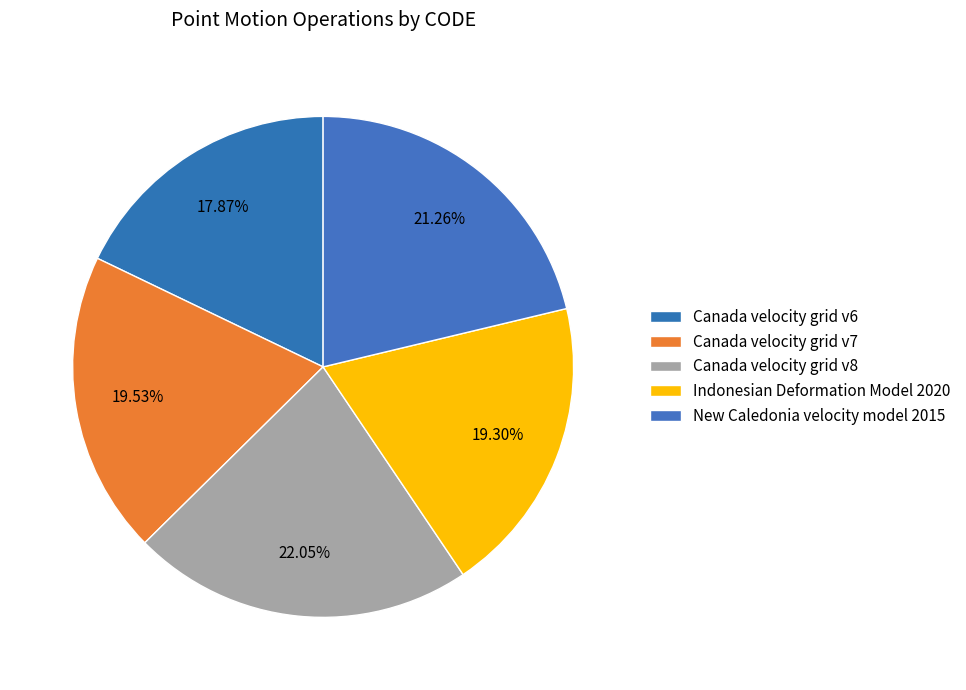

True or false: Canada velocity grid v7 accounts for 20% of the total.

True